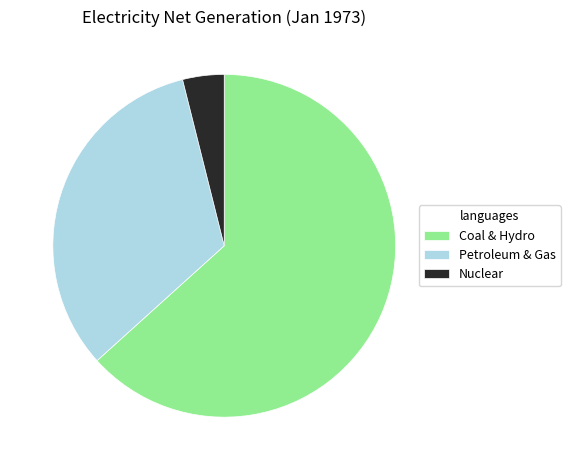

How many segments does this pie chart have?

3